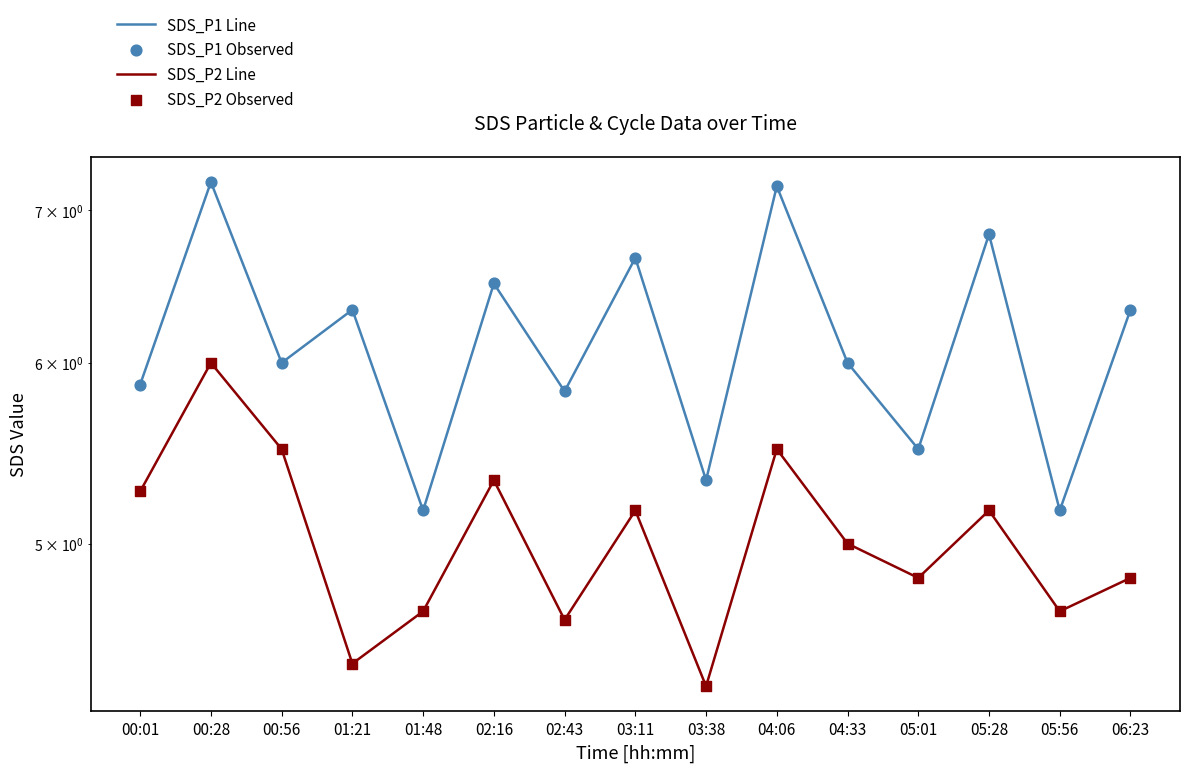

Is the value of SDS_P1 Observed at 04:33 greater than the value of SDS_P2 Observed at 06:23?

Yes